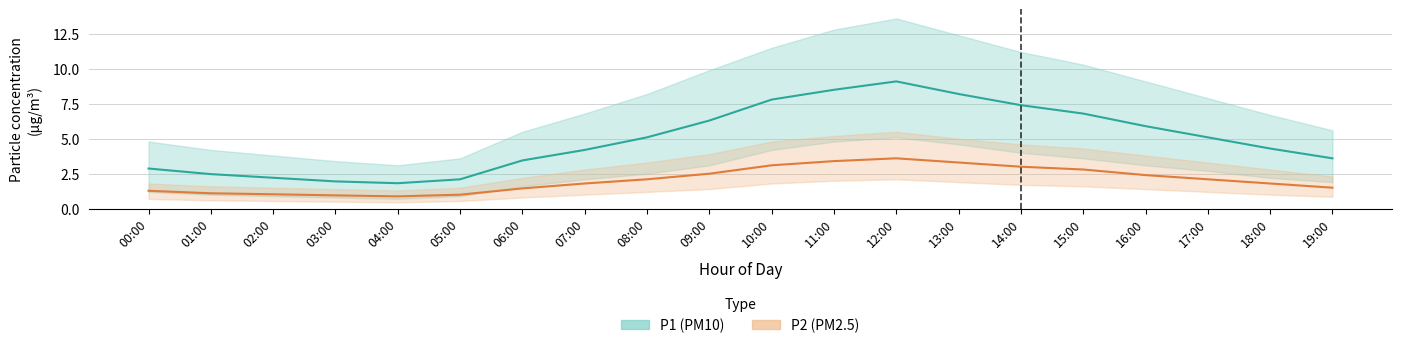

At which category does P1 (PM10) reach its first local peak?

12:00